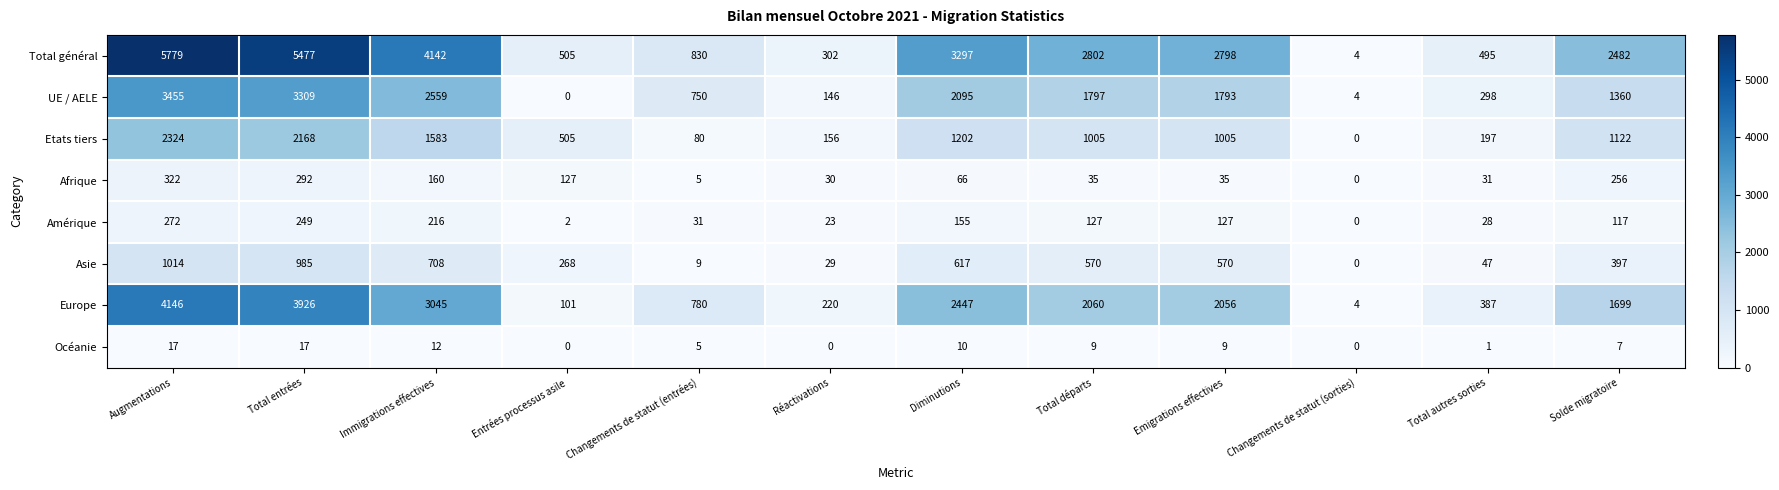

At which label is Afrique closest to 161?

Immigrations effectives